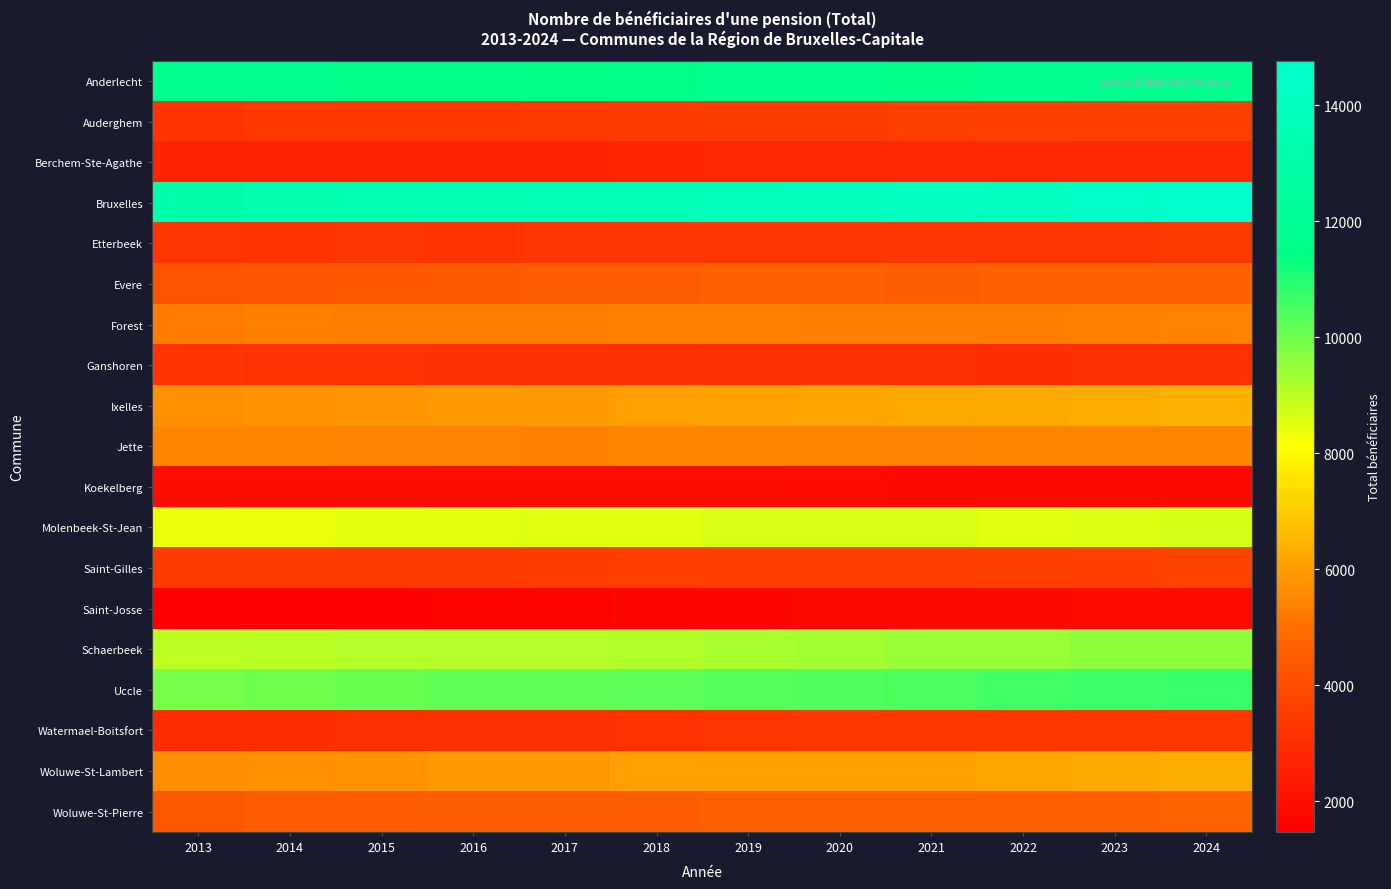

What is the difference between the highest and lowest values at 2013?

11638